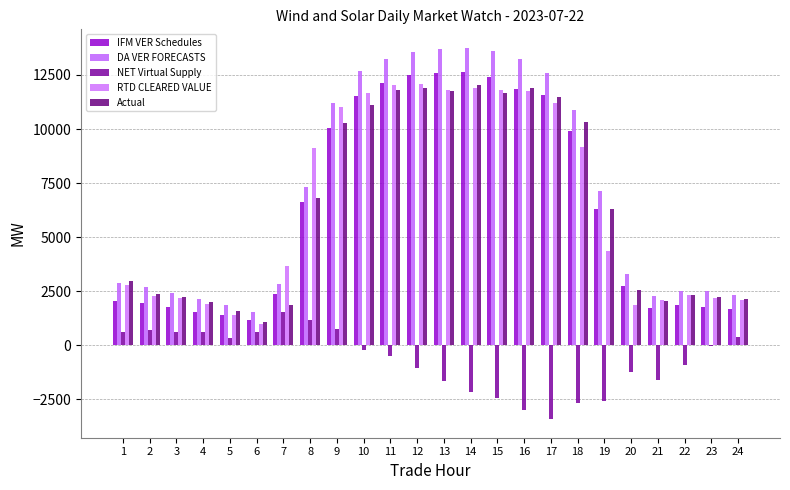

How many groups of bars are there?

24